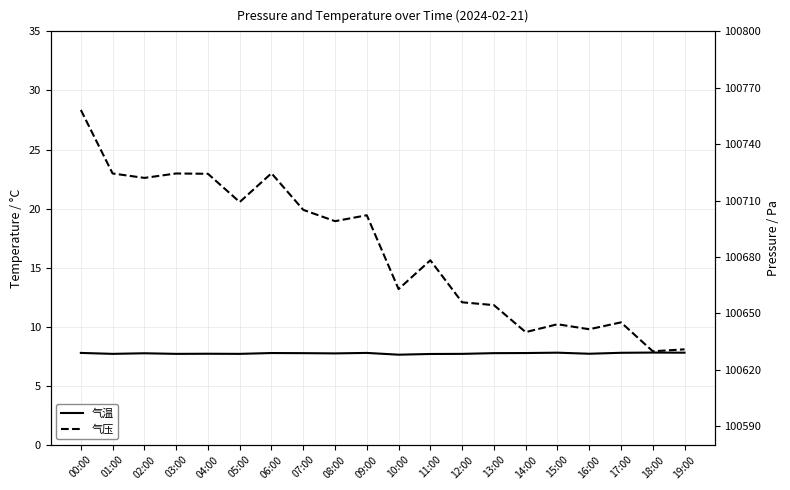

Which has a higher value, 01:00 or 03:00?

01:00